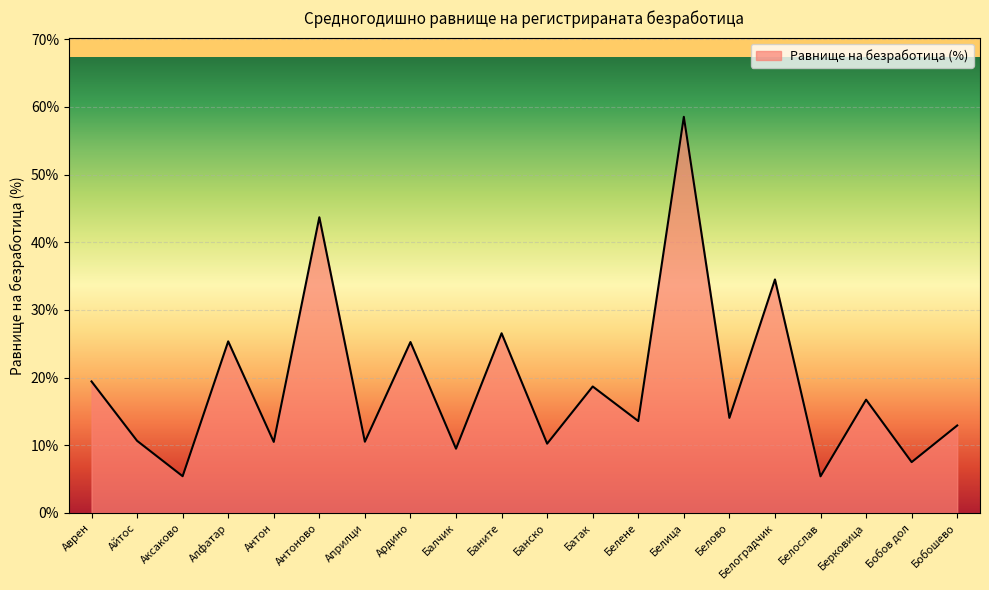

Does the chart display data point markers on the line(s)?

No